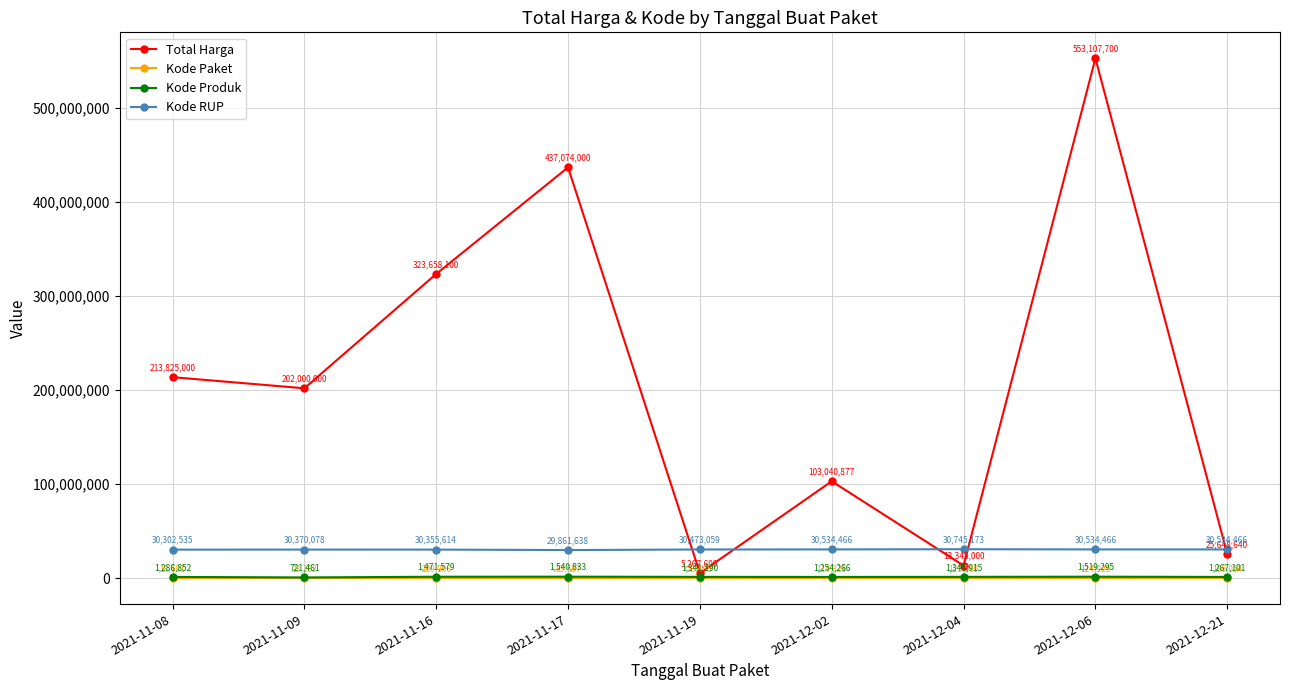

At which category is the sum across all series the highest?

2021-12-06